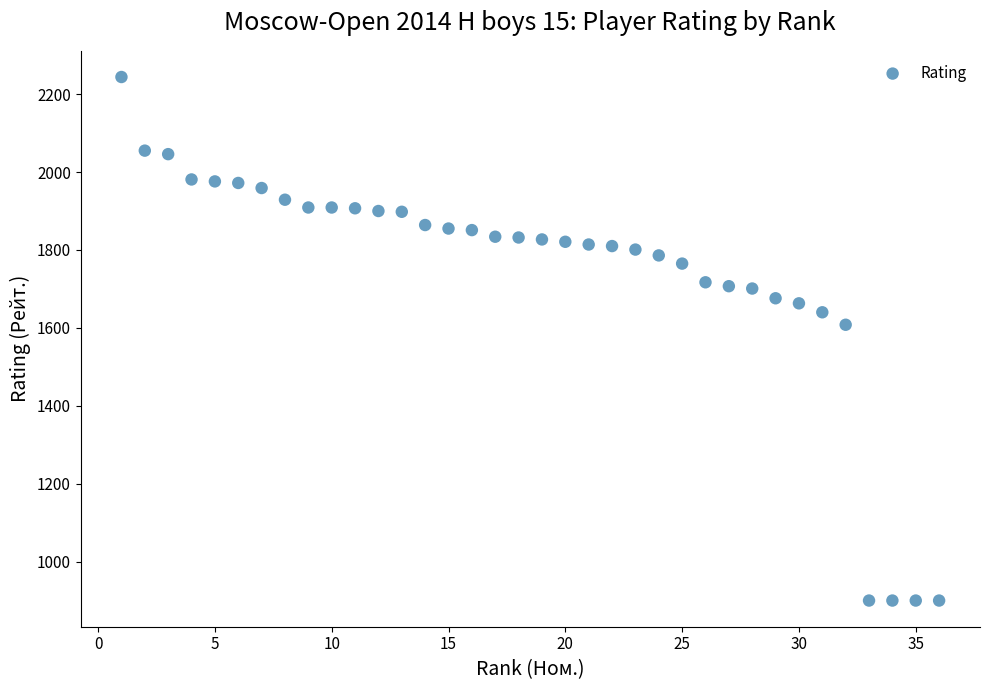

What Y value in the scatter plot is closest to 1572?

1608